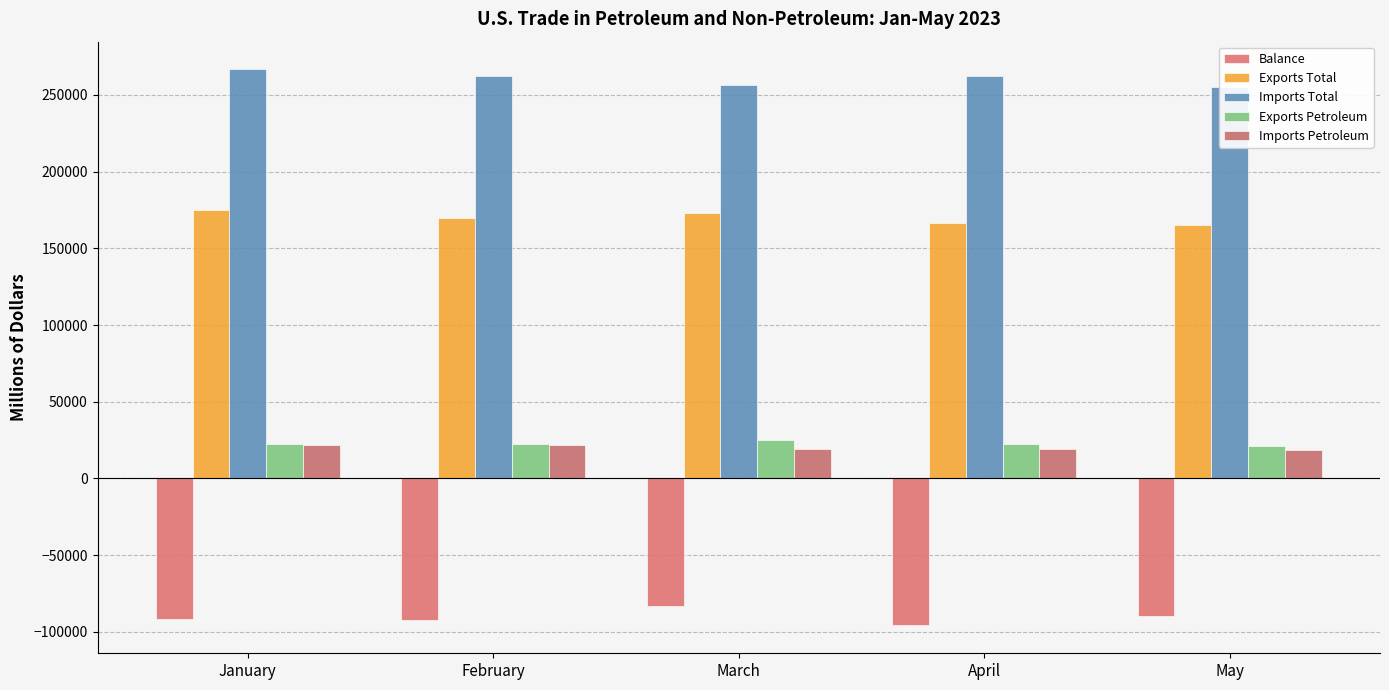

Is it true that Exports Total equals 175231 at January?

True